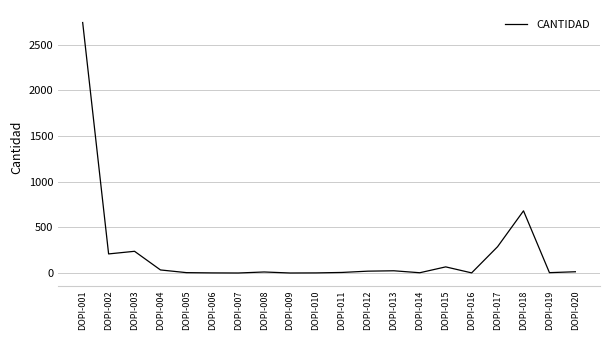

How many values exceed 14?

10